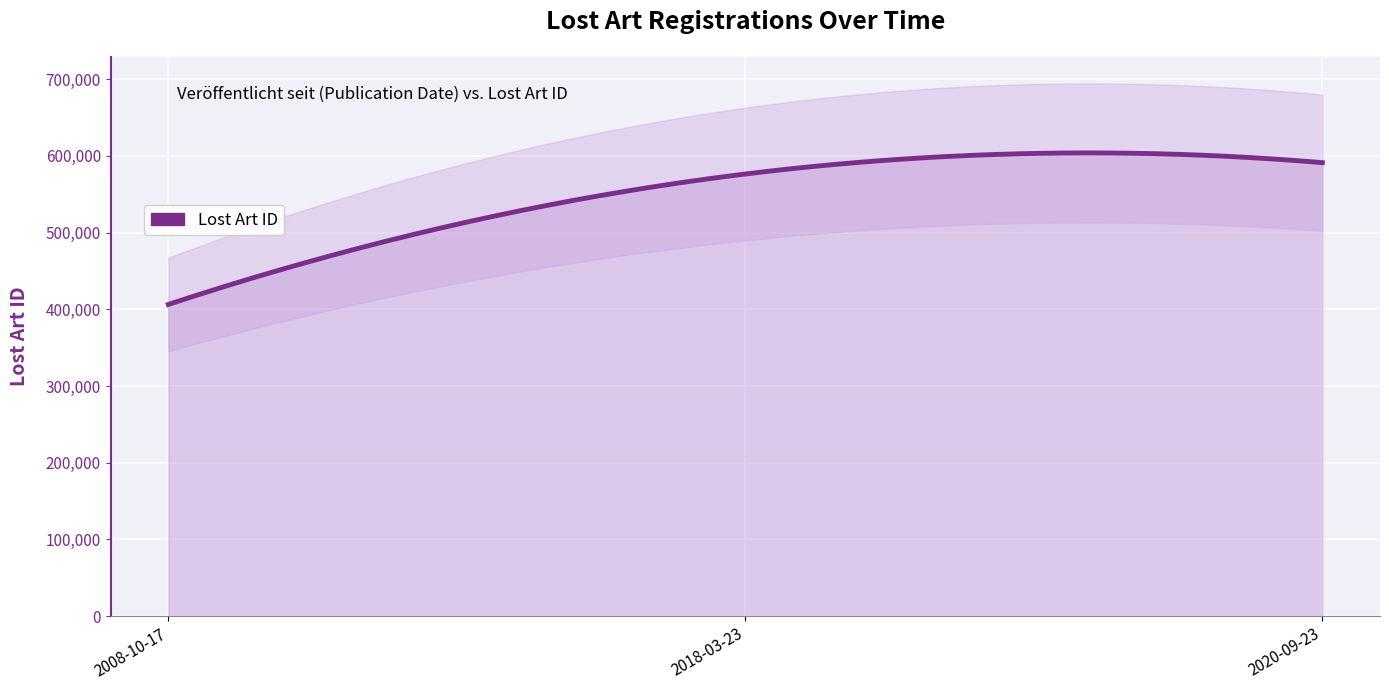

How many lines are shown in the chart?

1